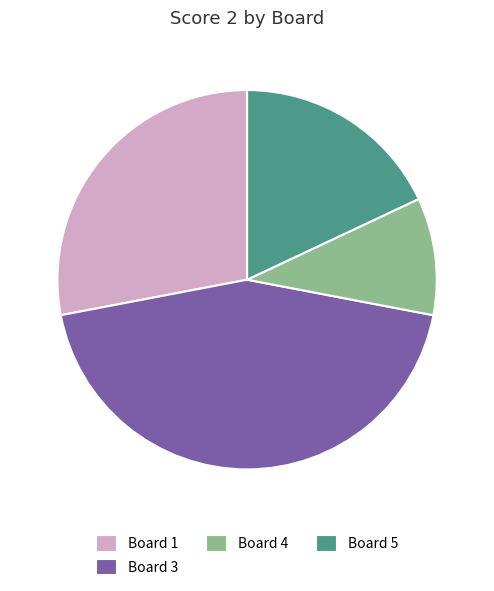

Which slice is the largest?

Board 3